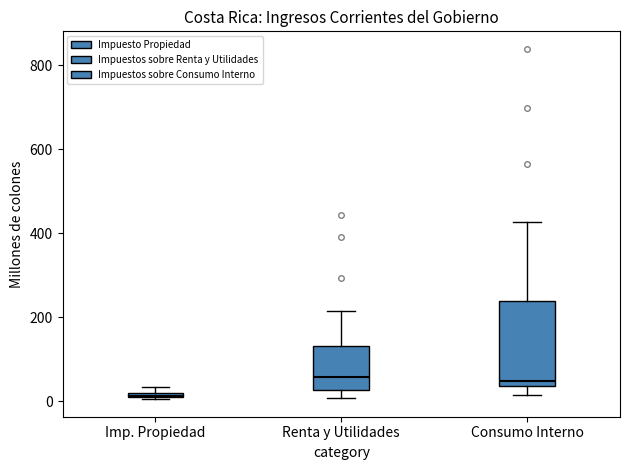

Comparing the boxes themselves (not the whiskers), which one is the tallest?

Consumo Interno